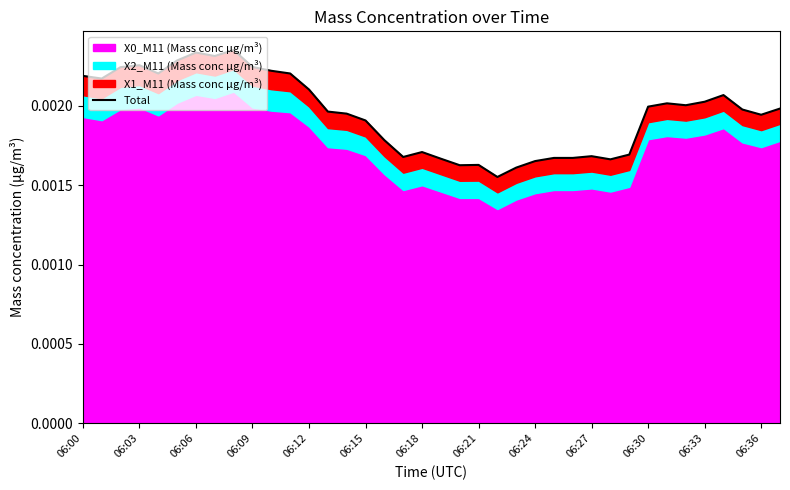

True or false: the data shows 0.0 at 06:27.

True